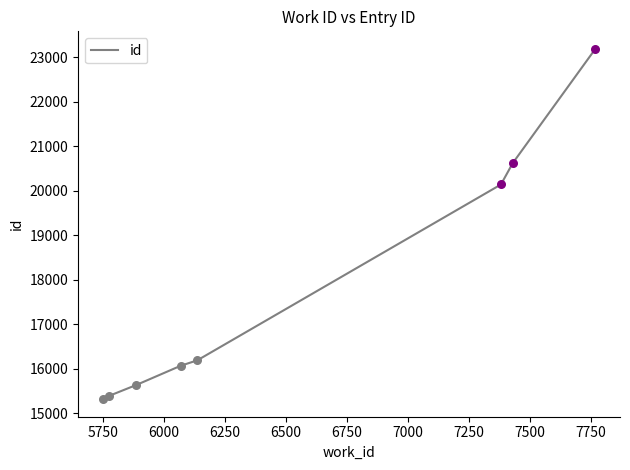

True or false: the data has more than 1 interior local peaks.

False